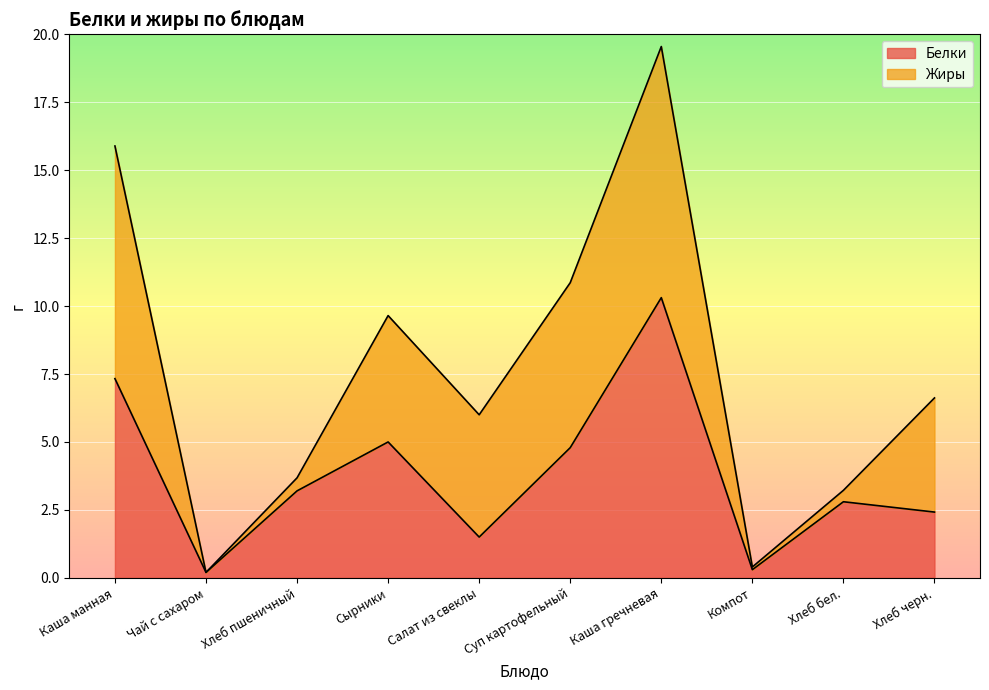

What is the ratio of the value at Чай с сахаром to the value at Хлеб пшеничный?

0.1